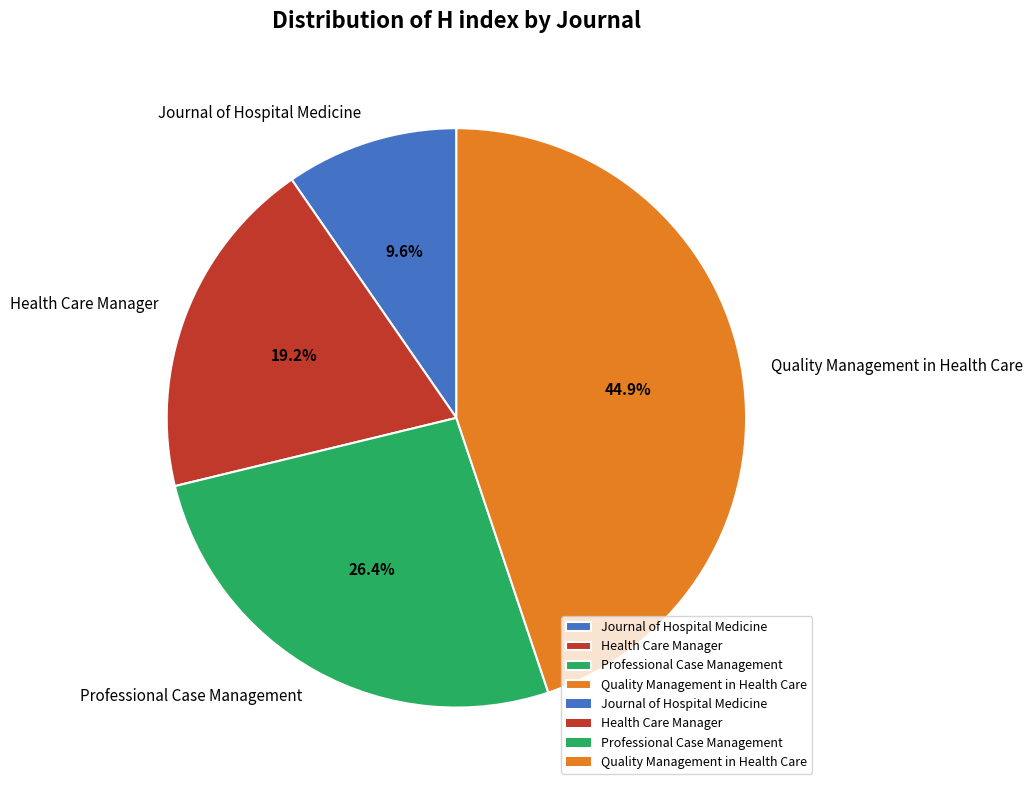

What is the ratio of the value at Professional Case Management to the value at Health Care Manager?

1.4